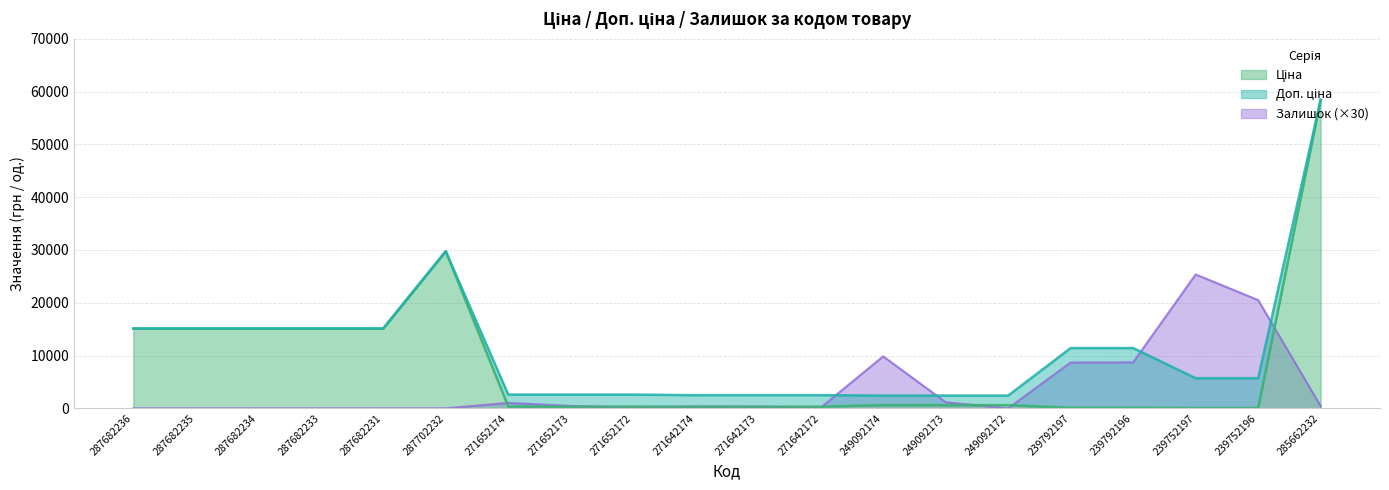

What is the label of the 7th point from the left?

271652174